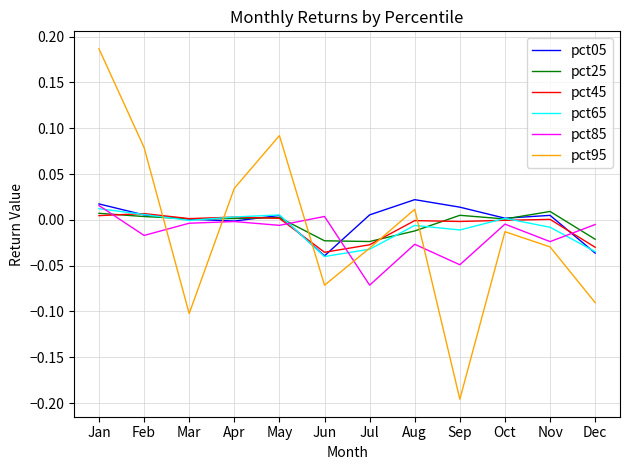

Between Feb and Jun, which series saw the biggest shift?

pct95